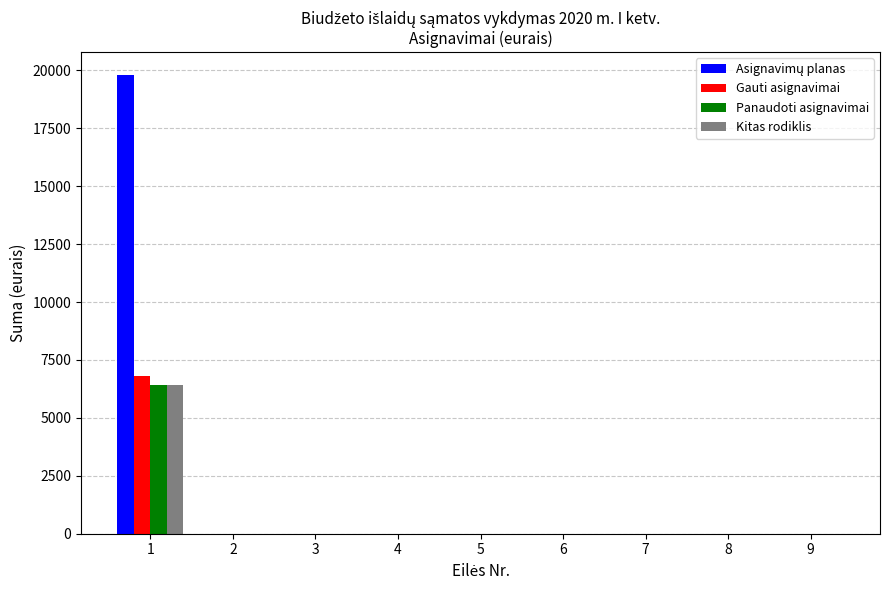

The Gauti asignavimai series shows -3925.1 at 3. True or false?

False